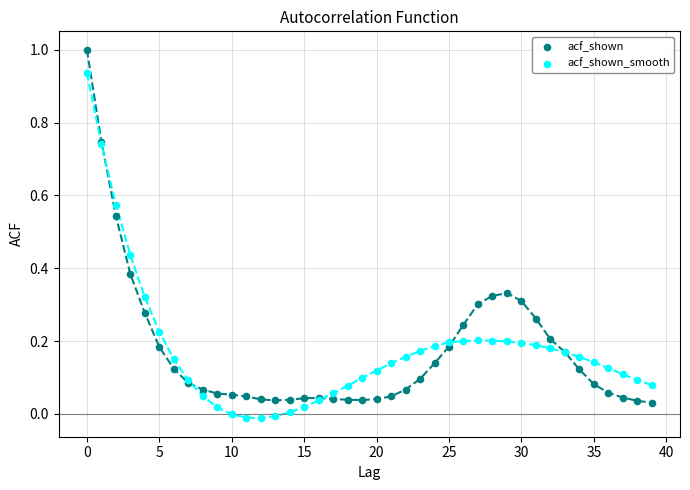

Which series reaches the maximum Y coordinate?

acf_shown